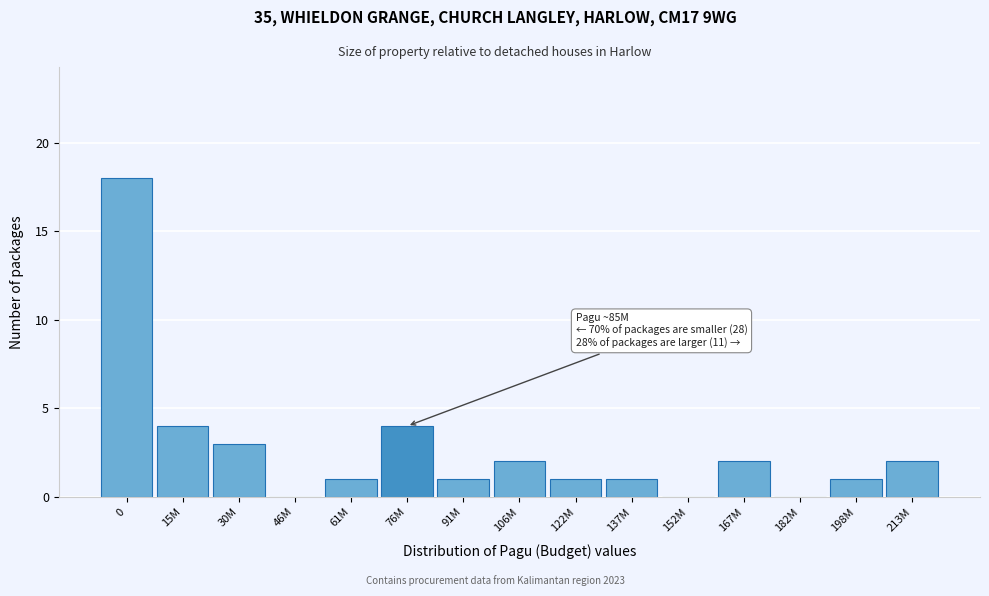

Reading right to left, what are all the values shown in this chart?

213M=2	198M=1	182M=0	167M=2	152M=0	137M=1	122M=1	106M=2	91M=1	76M=4	61M=1	46M=0	30M=3	15M=4	0=18